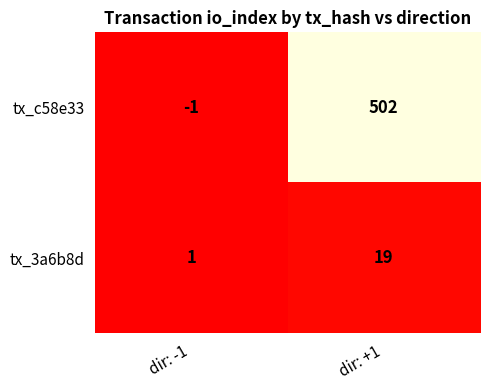

How many categories are shown in the chart?

2